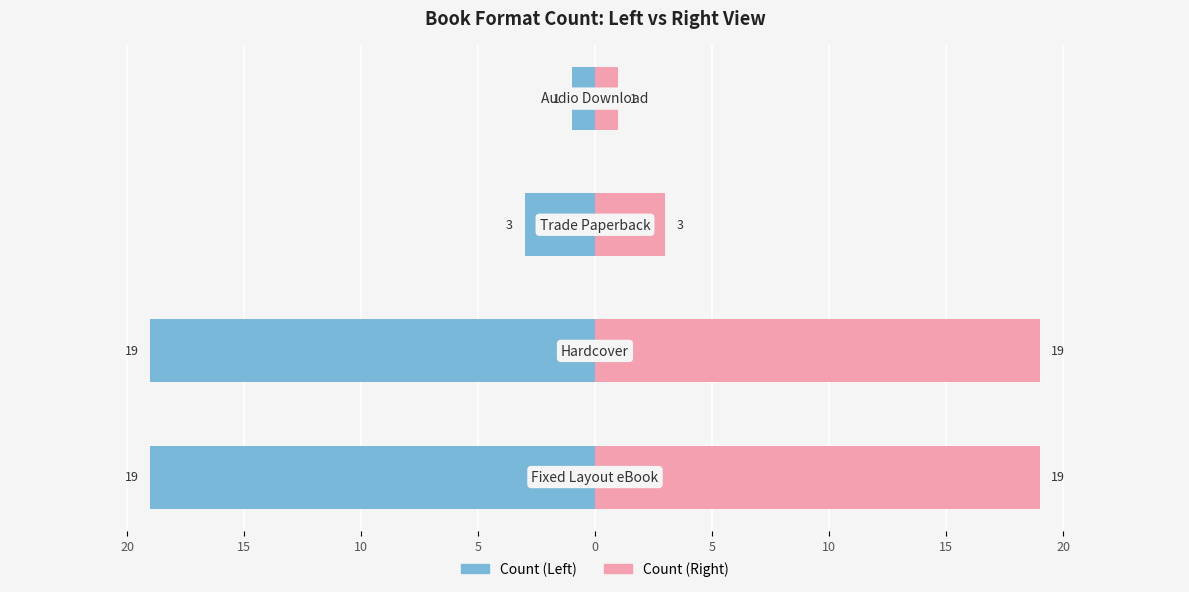

What is the difference between the highest and lowest values at 15?

38